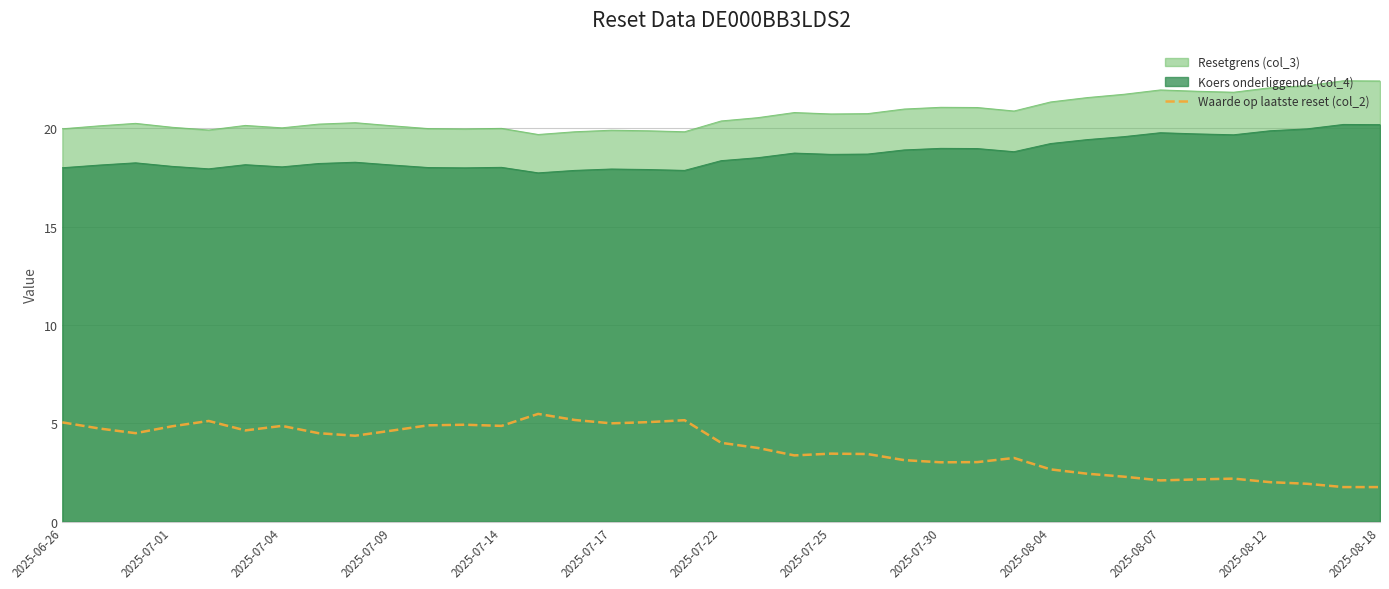

Rank the series by their maximum value, from lowest to highest.

Waarde op laatste reset (col_2), Koers onderliggende (col_4), Resetgrens (col_3)